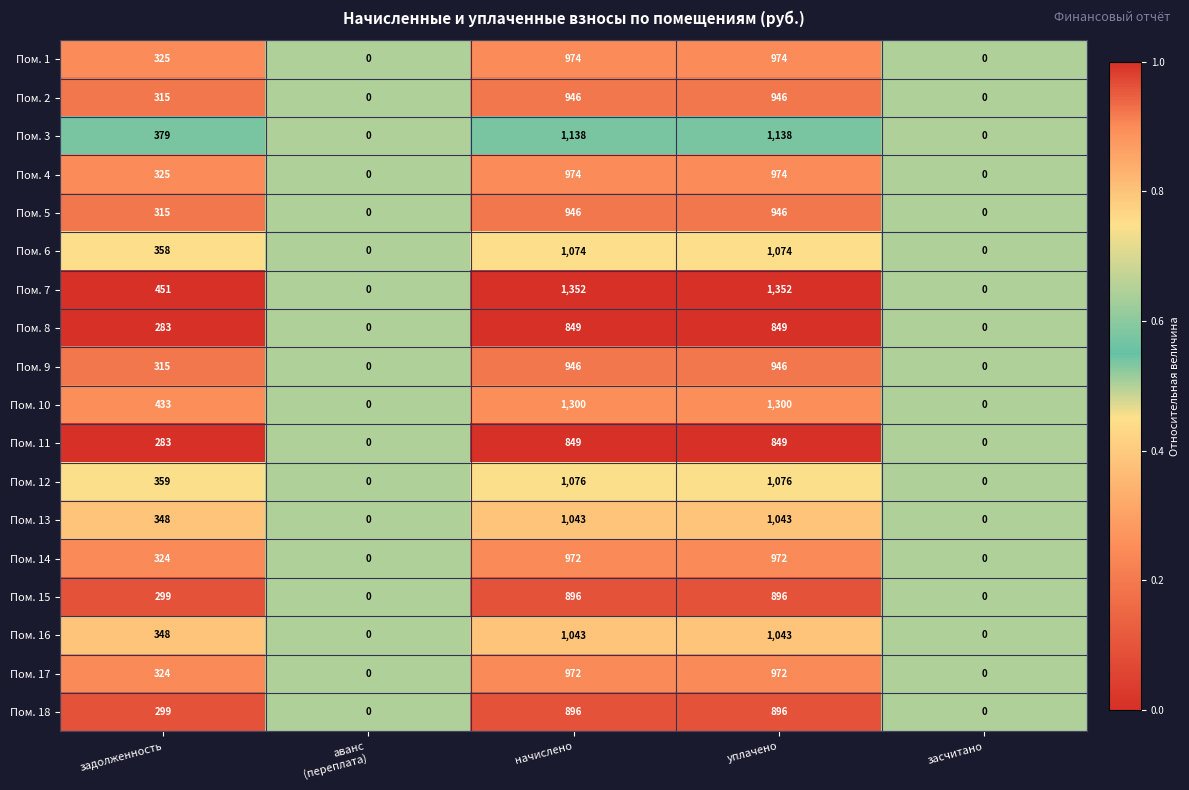

What is the greatest value displayed?

1352